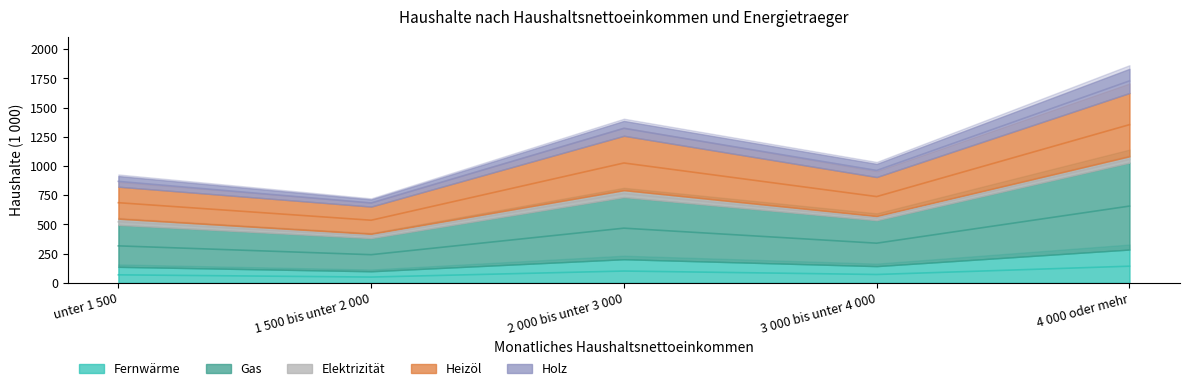

Does the chart display data point markers on the line(s)?

No